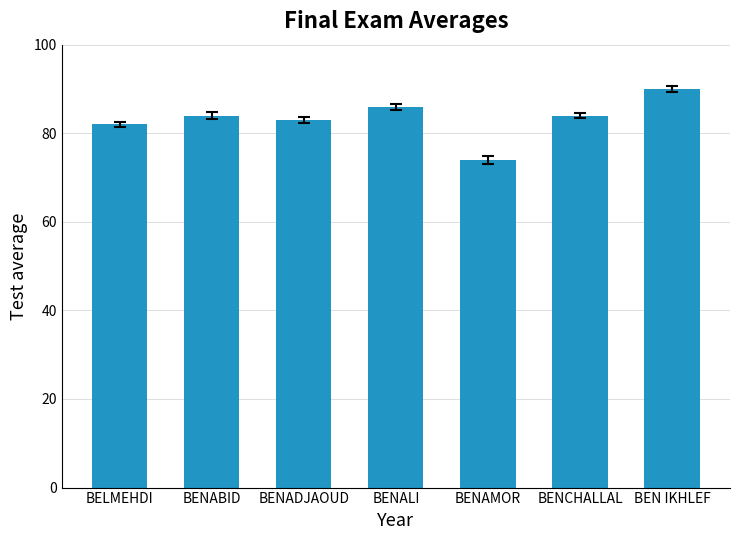

What is the label of the 2nd bar from the right?

BENCHALLAL